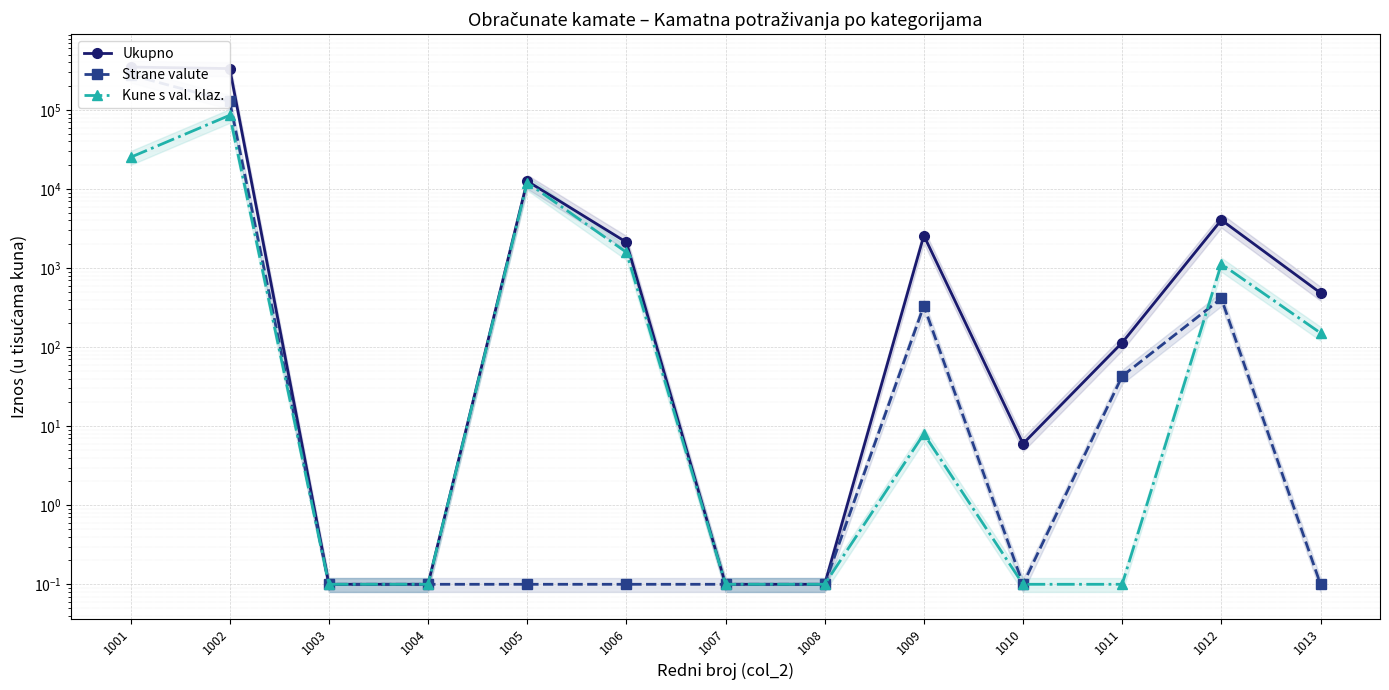

Rank the series by their average value, from highest to lowest.

Ukupno, Strane valute, Kune s val. klaz.